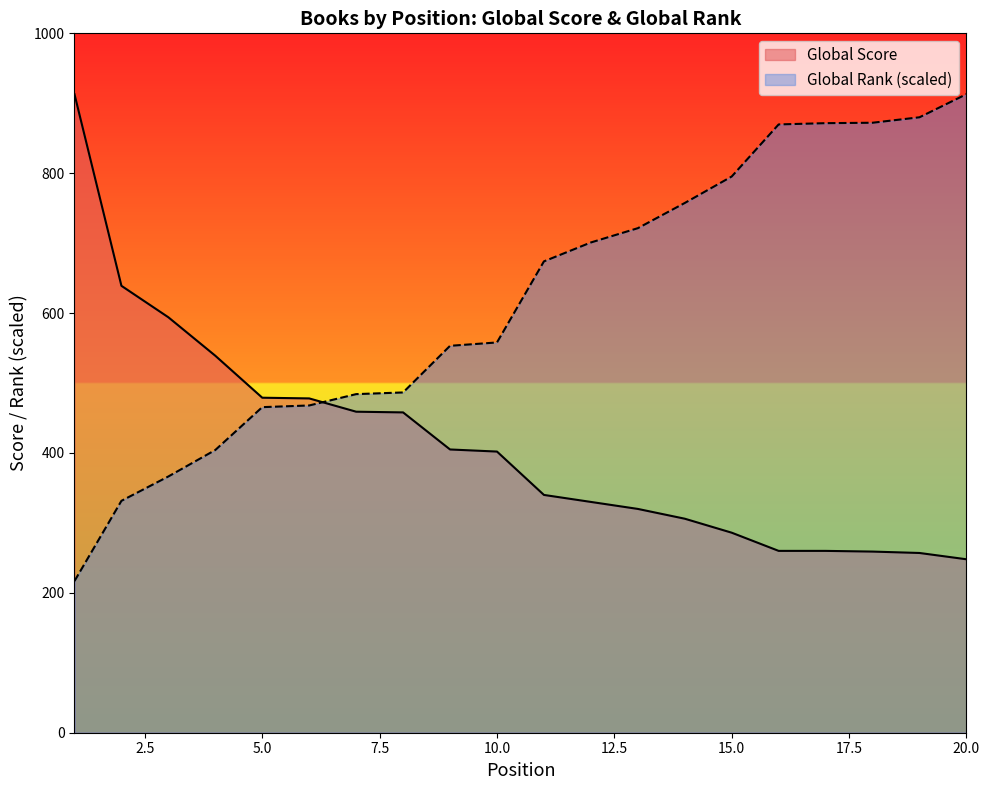

Which series has the largest total across all categories?

Global Rank (scaled)